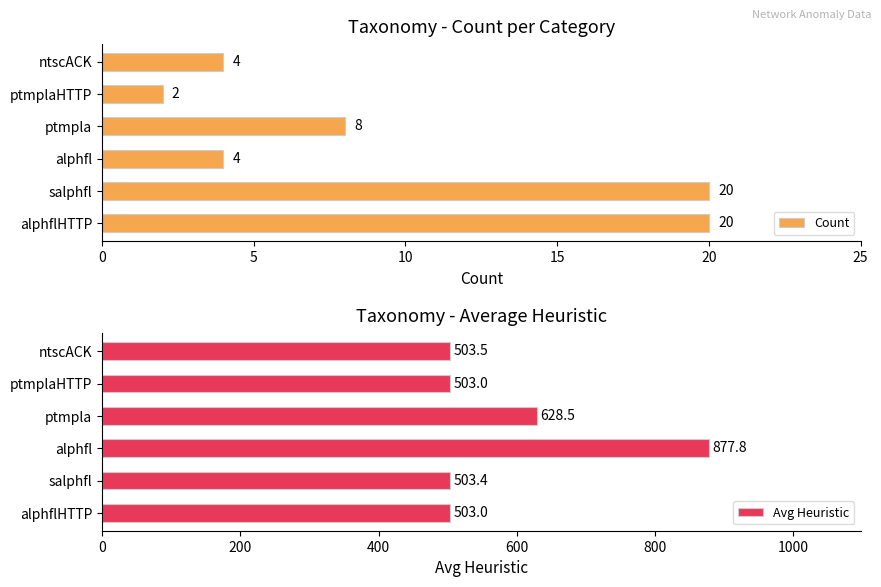

Reading left to right, transcribe all the data shown in this chart.

Count: 0=20.0	5=20.0	10=4.0	15=8.0	20=2.0	25=4.0
Avg Heuristic: 0=503.0	5=503.4	10=877.8	15=628.5	20=503.0	25=503.5